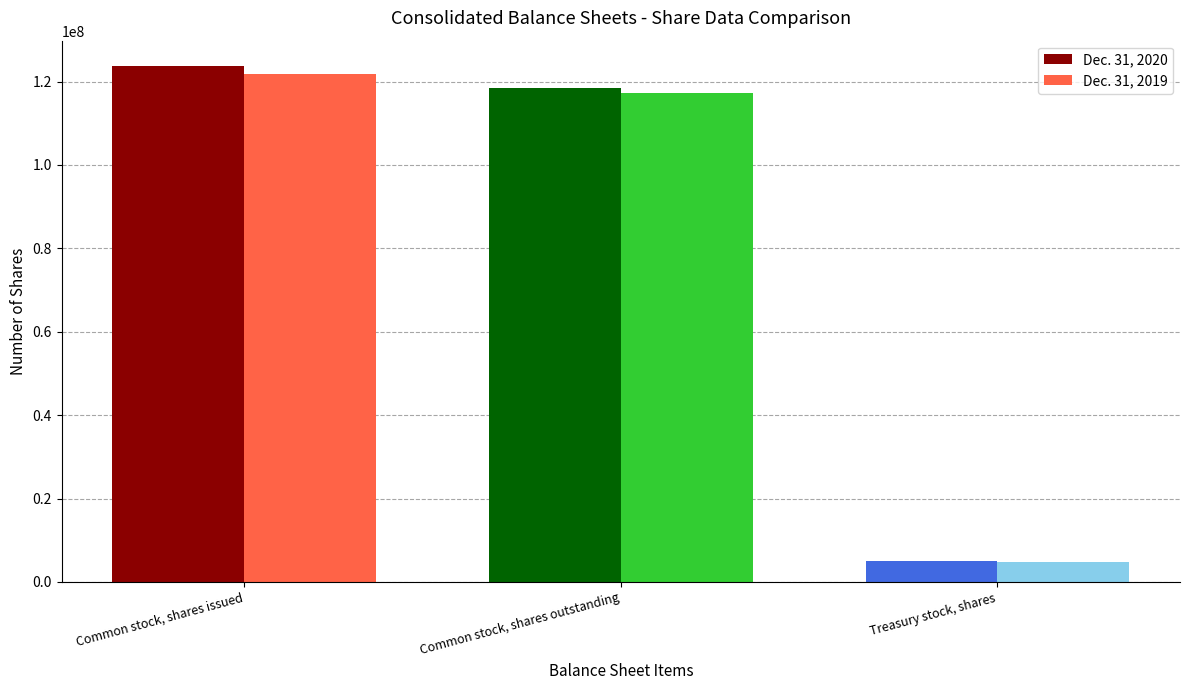

What is the average value of the Dec. 31, 2020 series?

82418053